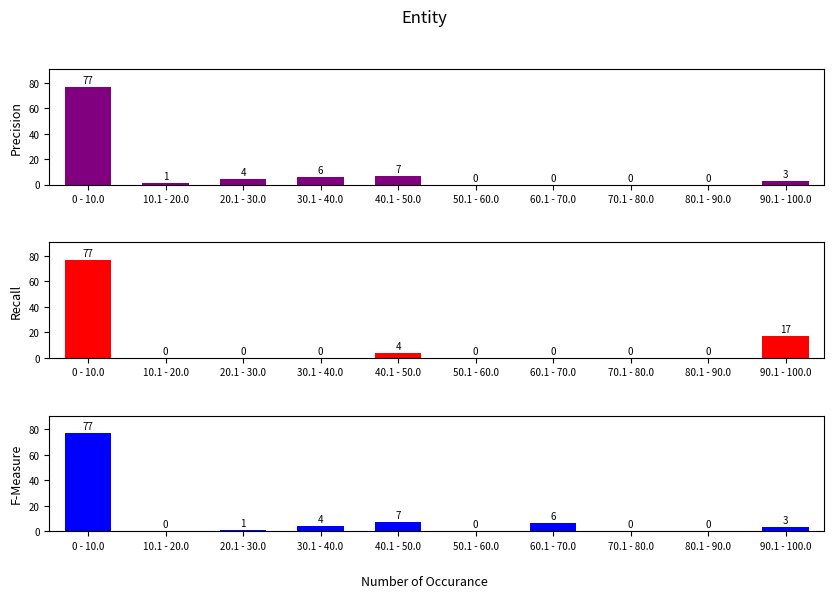

At which category is the sum across all series the highest?

0 - 10.0